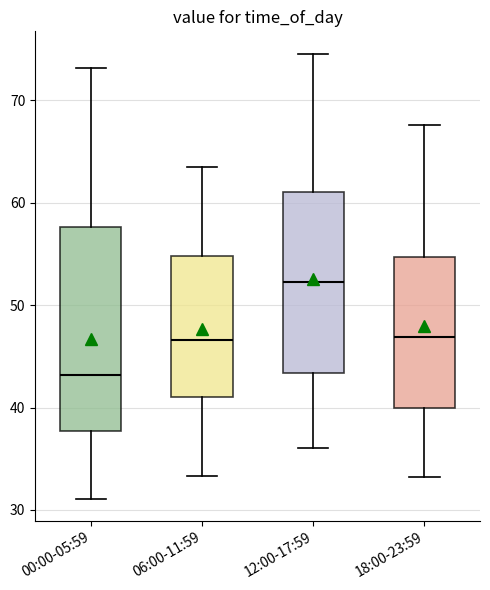

Comparing the boxes themselves (not the whiskers), which one is the tallest?

00:00-05:59